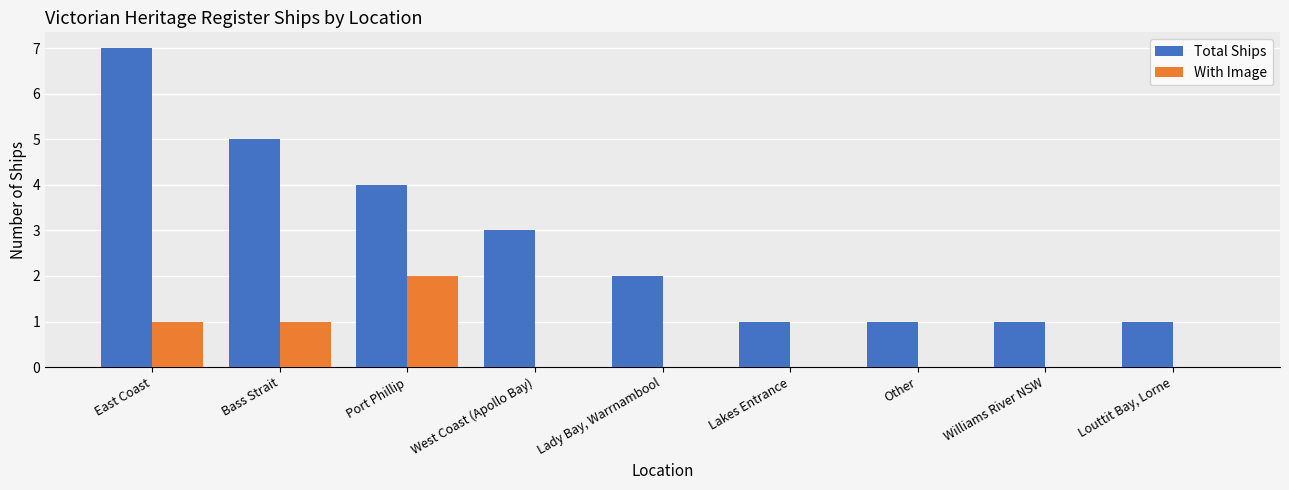

Which category has the highest value in the With Image series?

Port Phillip